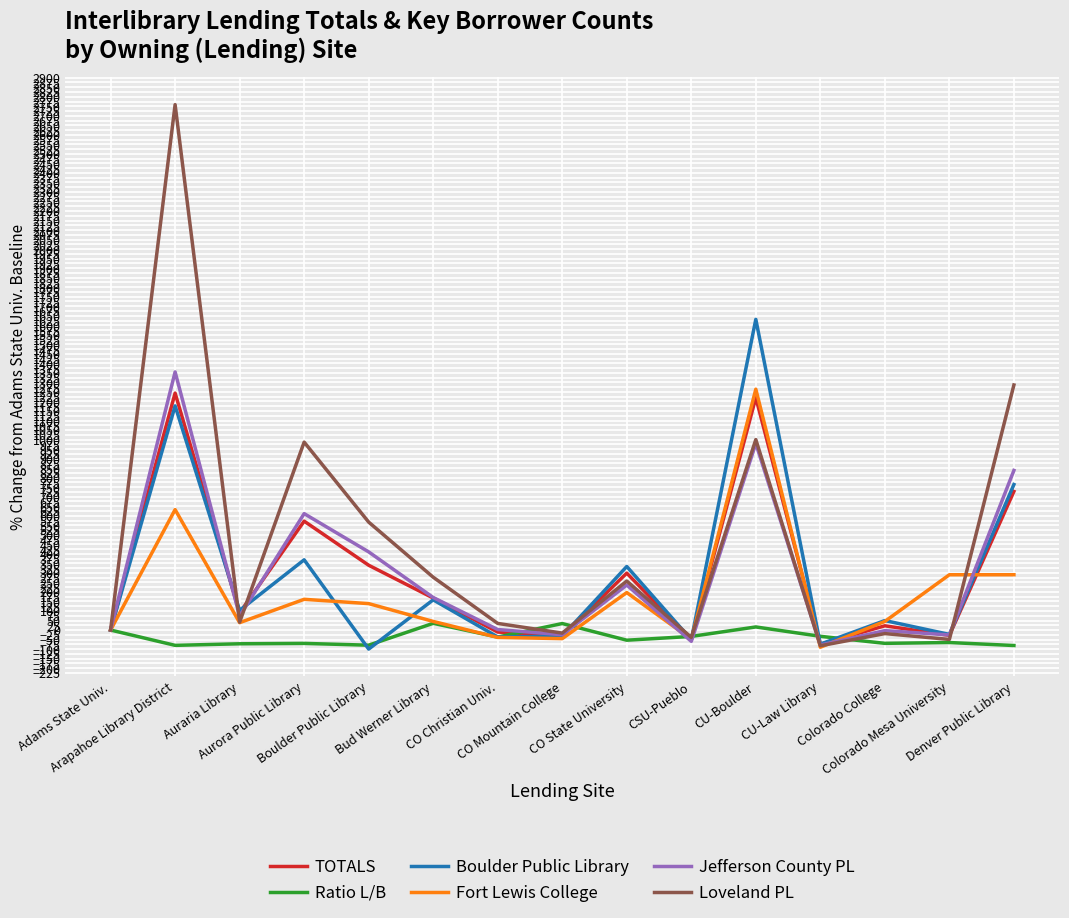

What is the smallest value displayed?

-100.0